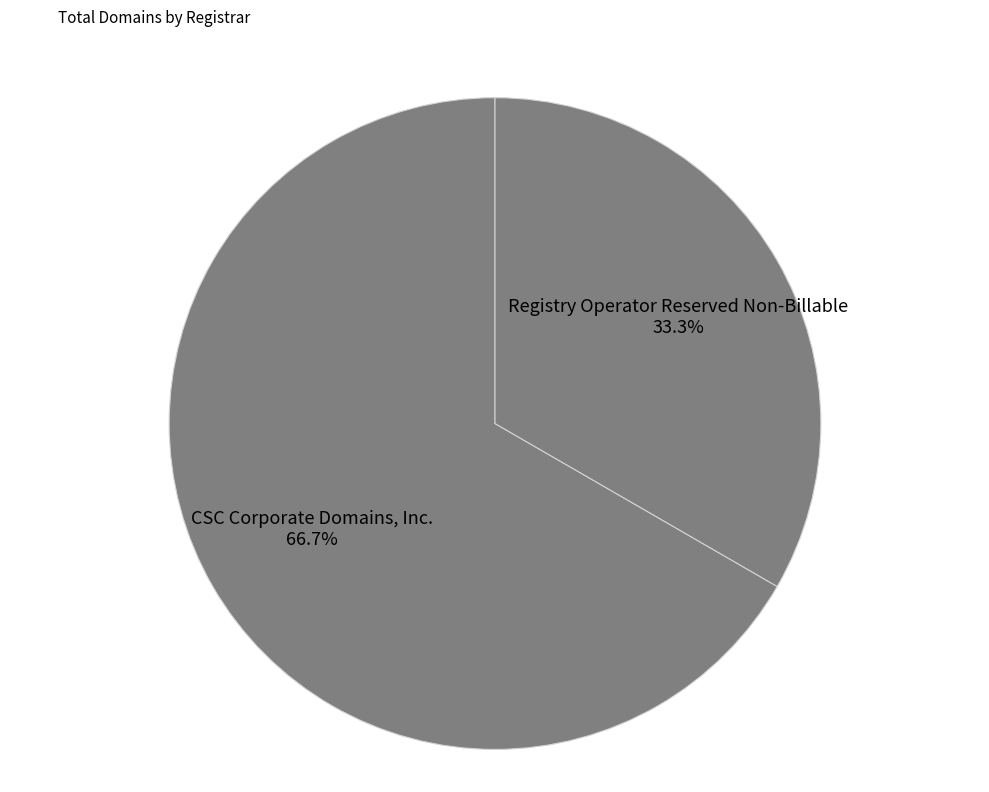

What percentage do CSC Corporate Domains, Inc. and Registry Operator Reserved Non-Billable together represent?

100.0%